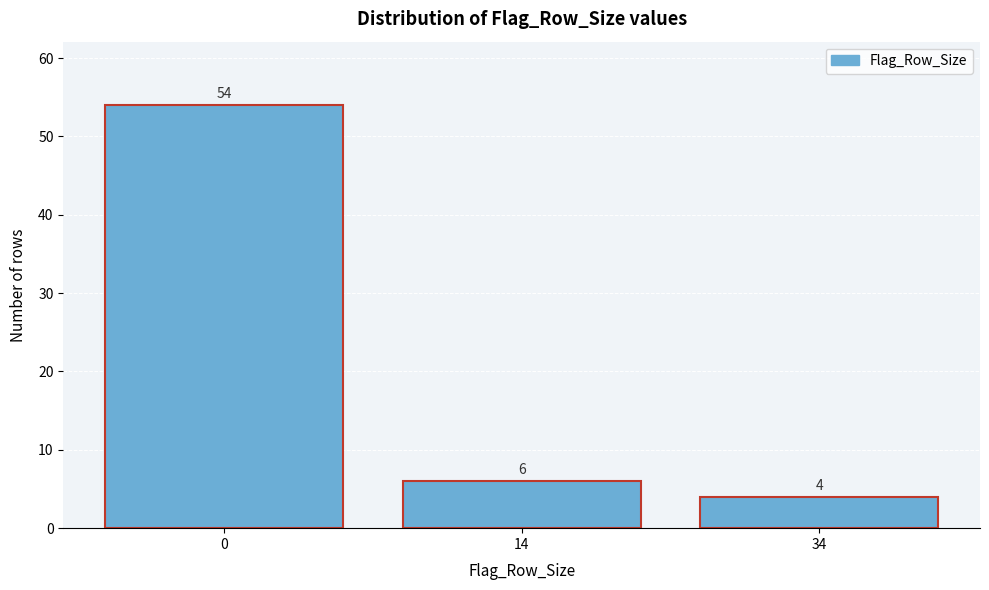

Reading left to right, extract all data points from this chart.

54	6	4